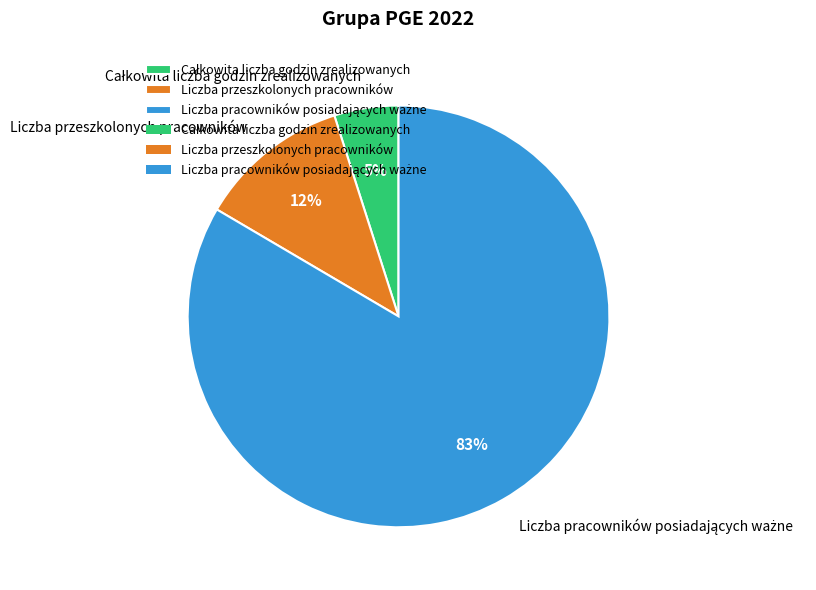

To the nearest percent, what portion does Liczba przeszkolonych pracowników represent?

12%